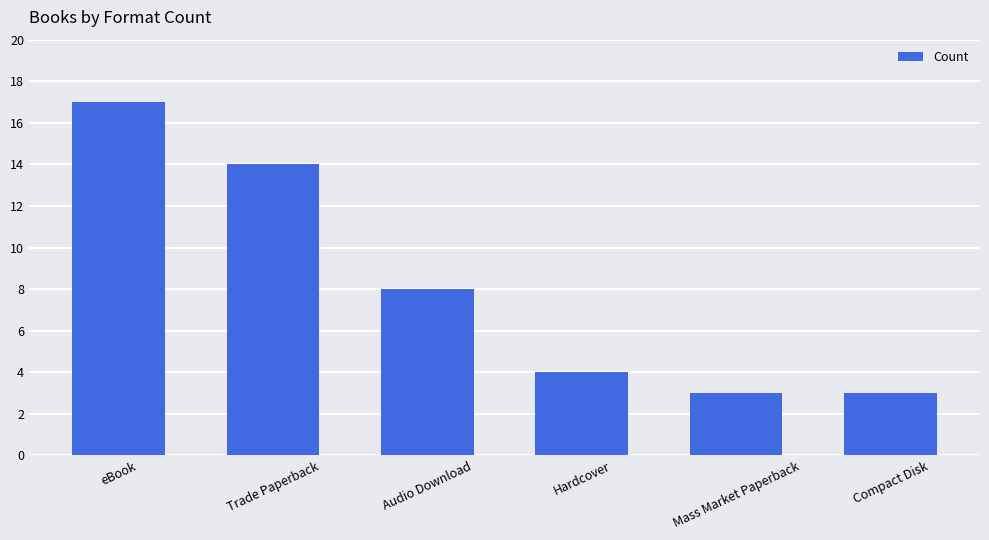

Are the bars horizontal?

No